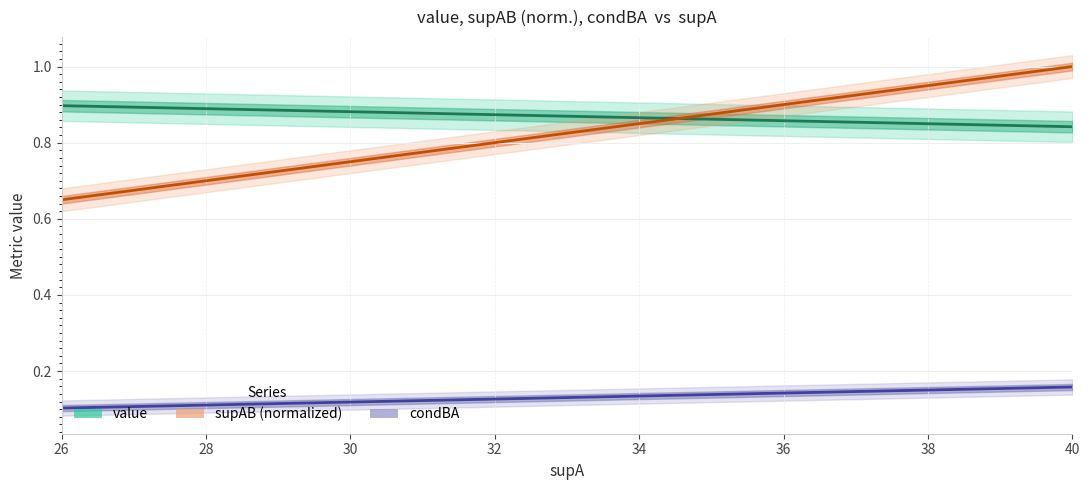

How many lines are shown in the chart?

3